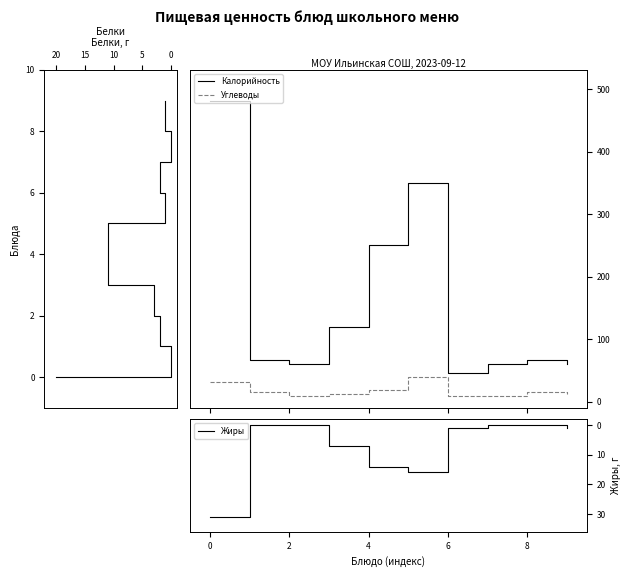

What is the highest value of the Калорийность series?

481